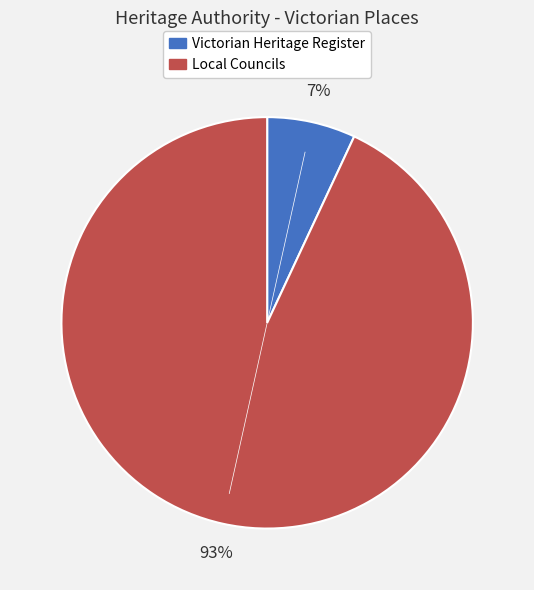

Is there any slice that represents more than half of the pie?

Yes